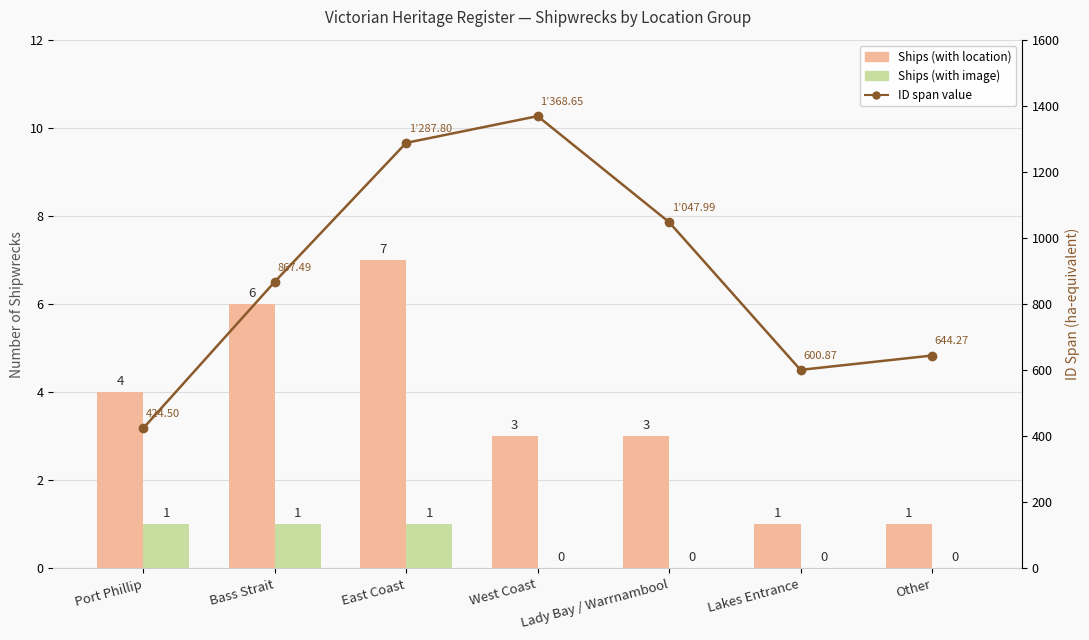

Where is ID span value nearest to the value 896?

Bass Strait